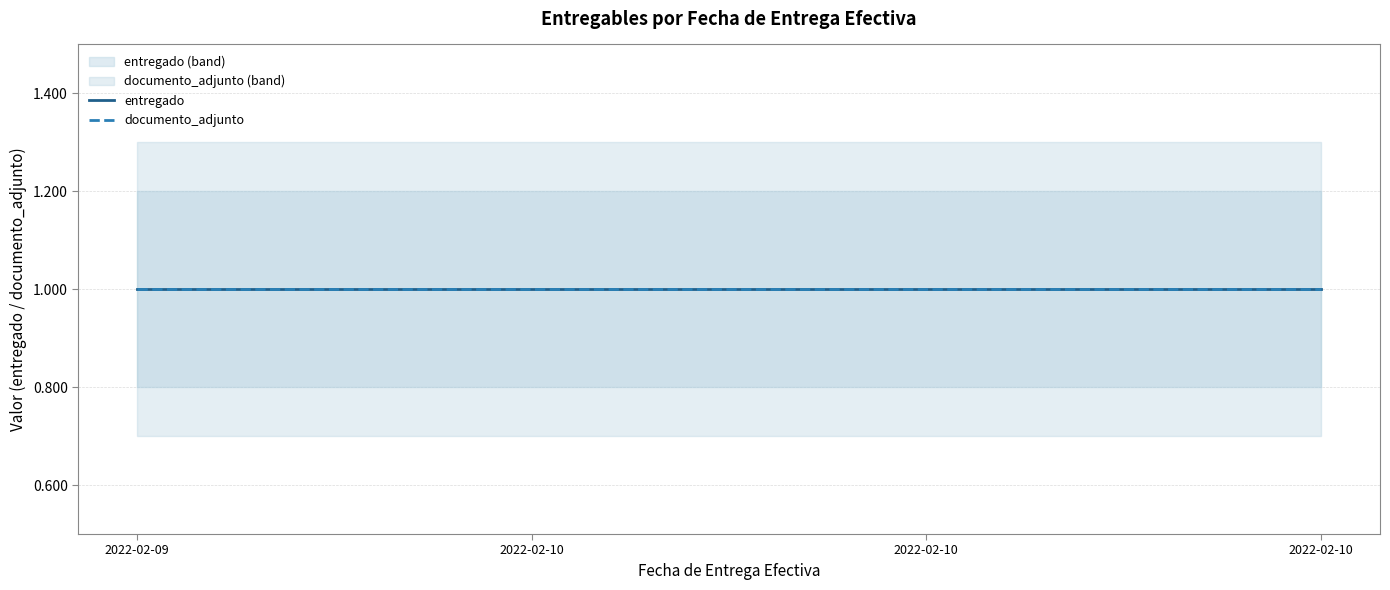

Reading right to left, list all the values displayed in this chart.

entregado: 1.0	1.0	1.0	1.0
documento_adjunto: 1.0	1.0	1.0	1.0
entregado_upper: 1.2	1.2	1.2	1.2
entregado_lower: 0.8	0.8	0.8	0.8
documento_adjunto_upper: 1.3	1.3	1.3	1.3
documento_adjunto_lower: 0.7	0.7	0.7	0.7